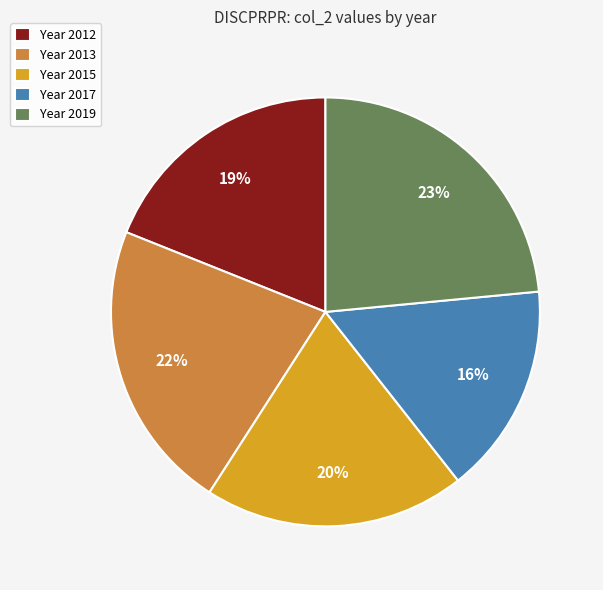

Rank the categories by value from highest to lowest.

Year 2019, Year 2013, Year 2015, Year 2012, Year 2017